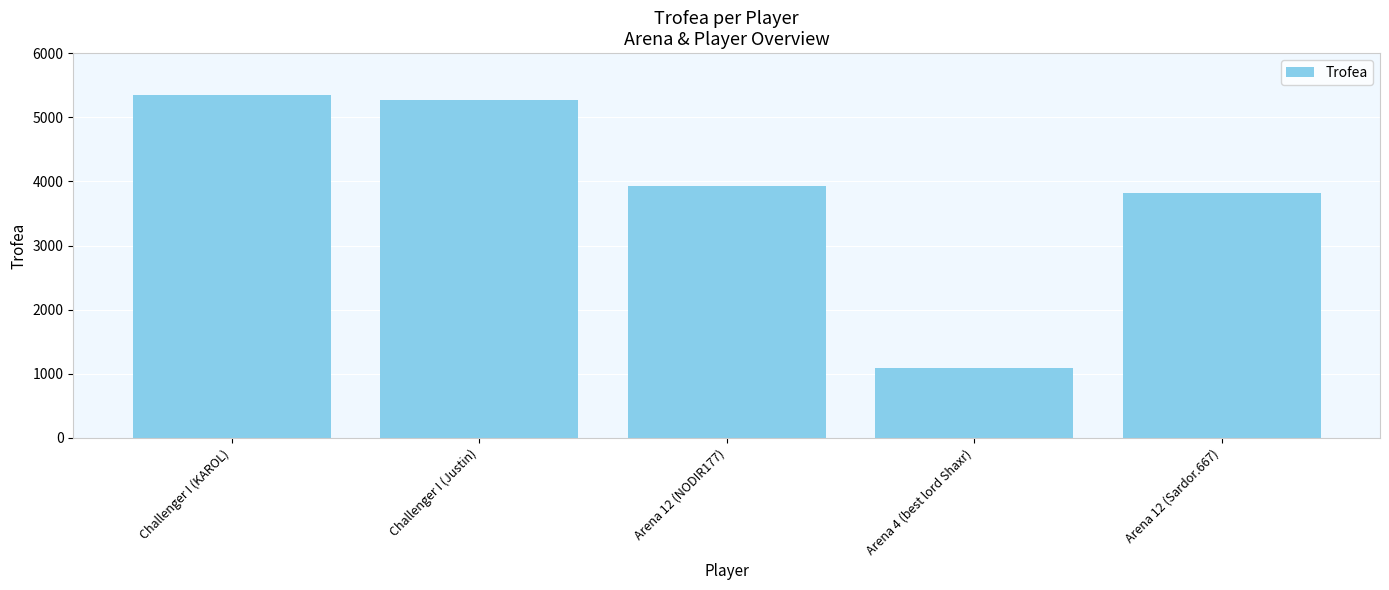

Count the number of data series in this chart.

1